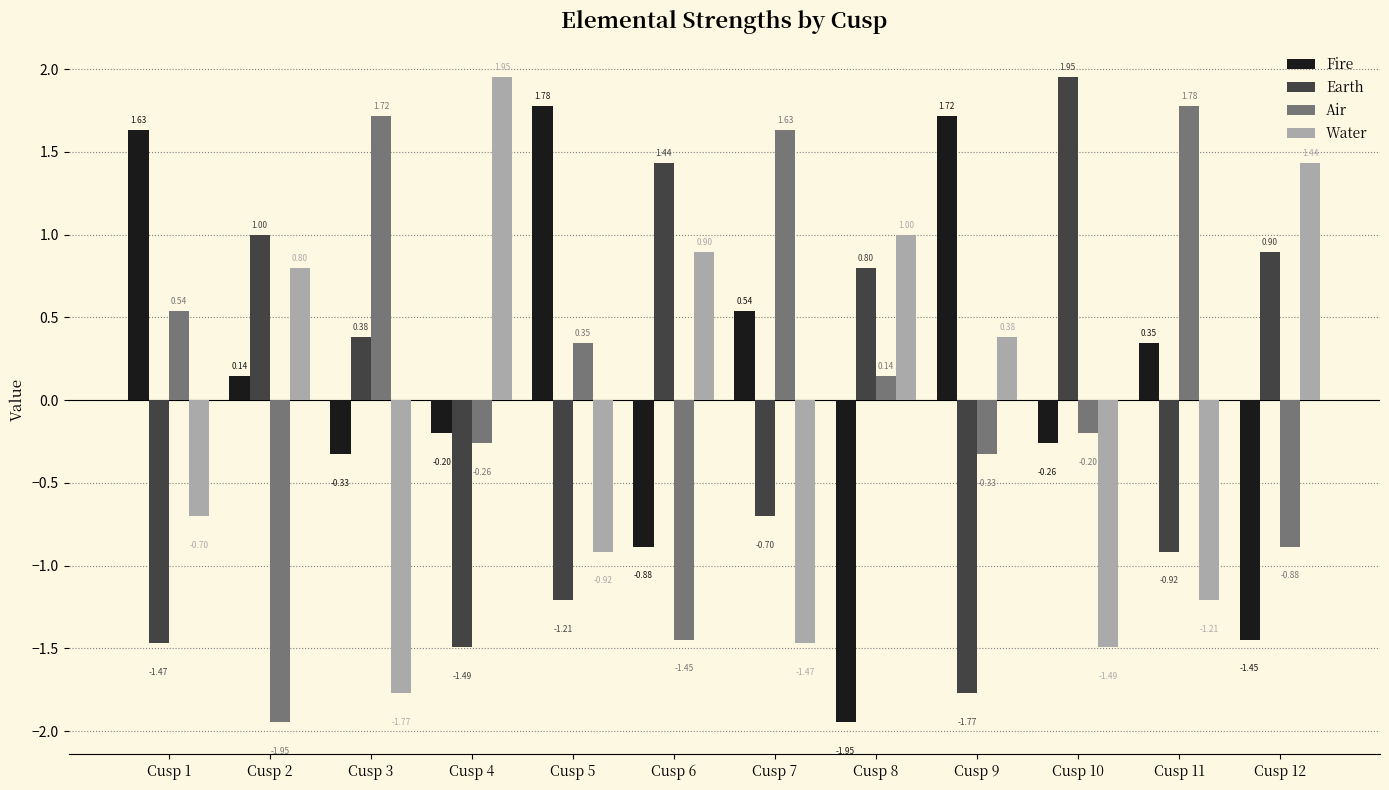

List the labels in order of Air value, smallest first.

Cusp 2, Cusp 6, Cusp 12, Cusp 9, Cusp 4, Cusp 10, Cusp 8, Cusp 5, Cusp 1, Cusp 7, Cusp 3, Cusp 11